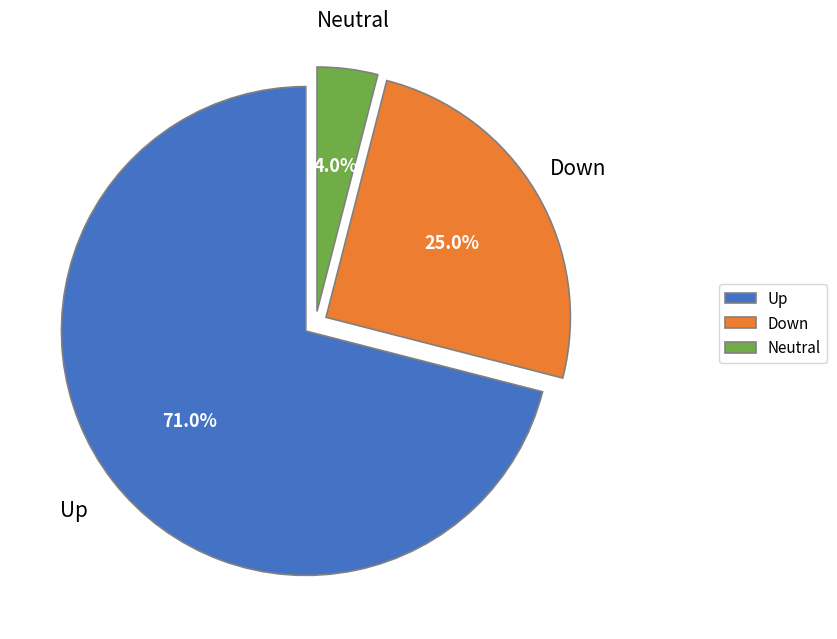

Which slice is the smallest?

Neutral